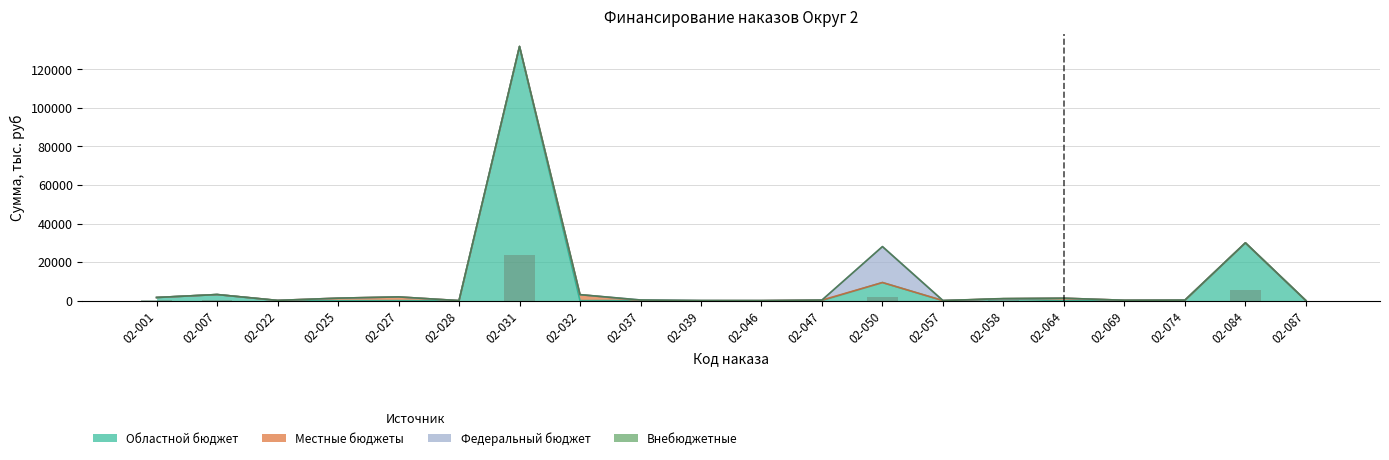

Reading left to right, extract all data points from this chart.

Областной бюджет: 1621.5	3171.7	0.0	0.0	0.0	0.0	131890.1	0.0	74.3	6.4	0.0	0.0	9400.0	0.0	824.8	0.0	0.0	0.0	30000.9	0.0
Местные бюджеты: 23.1	0.0	135.0	1294.1	1945.9	20.0	0.0	3113.1	4.8	0.4	15.0	299.6	0.0	40.0	169.2	1268.3	205.2	287.8	0.0	50.0
Федеральный бюджет: 0.0	0.0	0.0	0.0	0.0	0.0	0.0	0.0	263.5	22.6	0.0	0.0	18648.1	0.0	0.0	0.0	0.0	0.0	0.0	0.0
Внебюджетные: 0.0	0.0	0.0	0.0	0.0	0.0	0.0	0.0	0.0	0.0	0.0	0.0	0.0	0.0	106.0	0.0	0.0	0.0	0.0	0.0